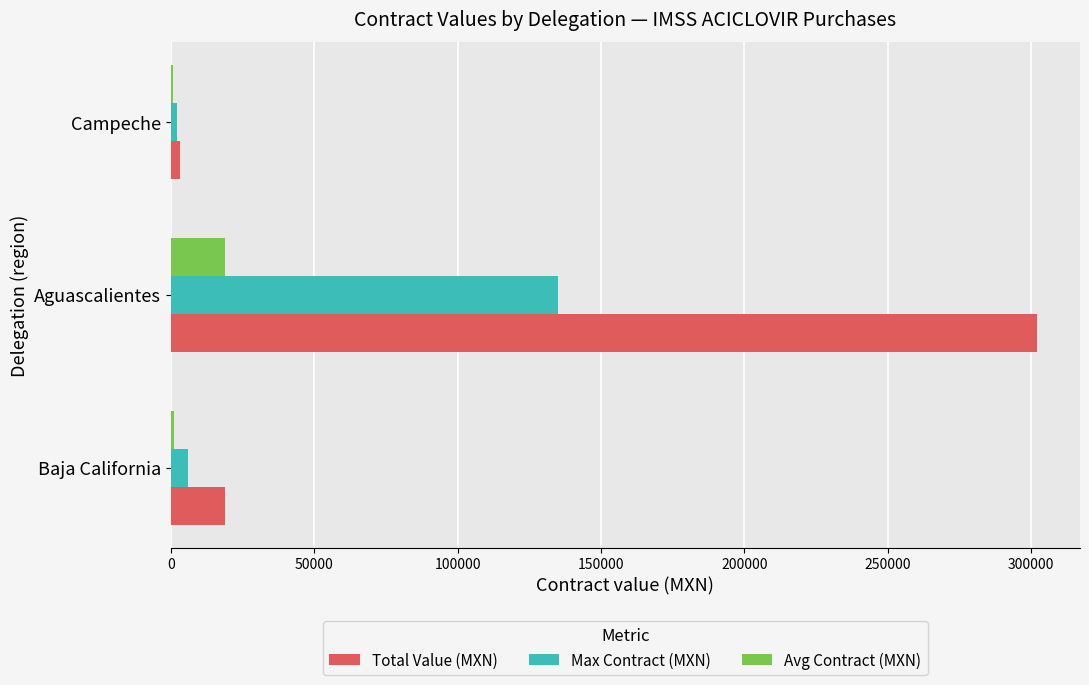

The Avg Contract (MXN) series shows 29440.0 at Aguascalientes. True or false?

False